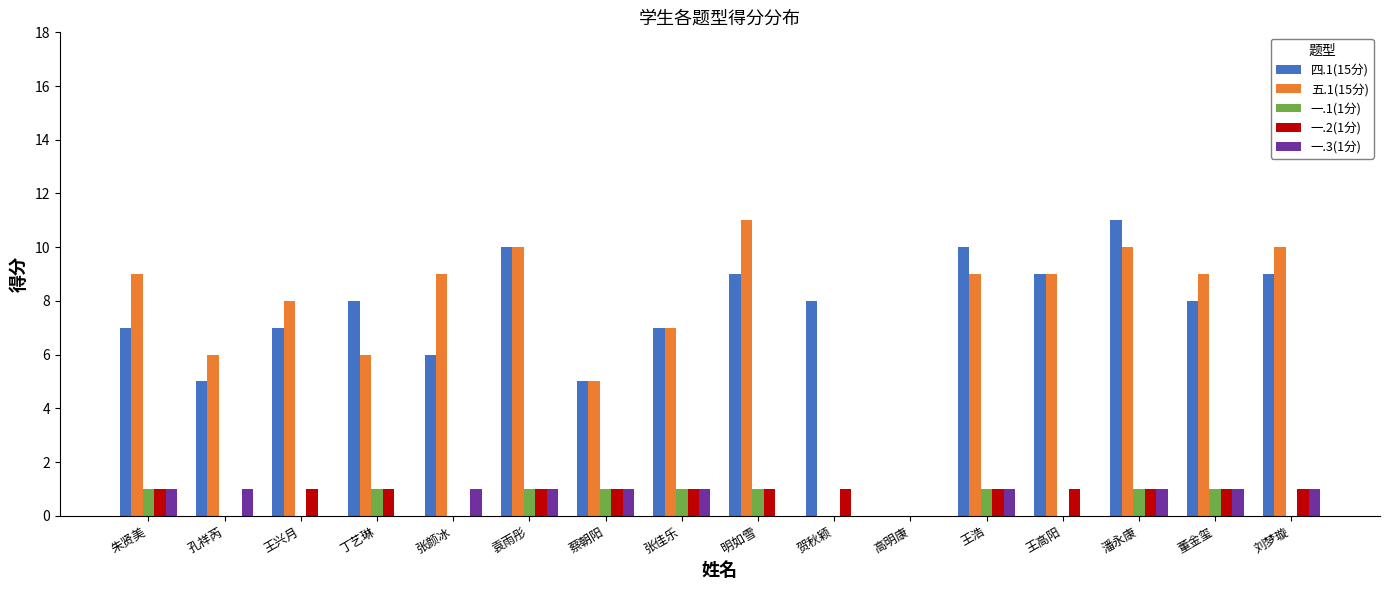

What is the sum of all 一.2(1分) values?

13